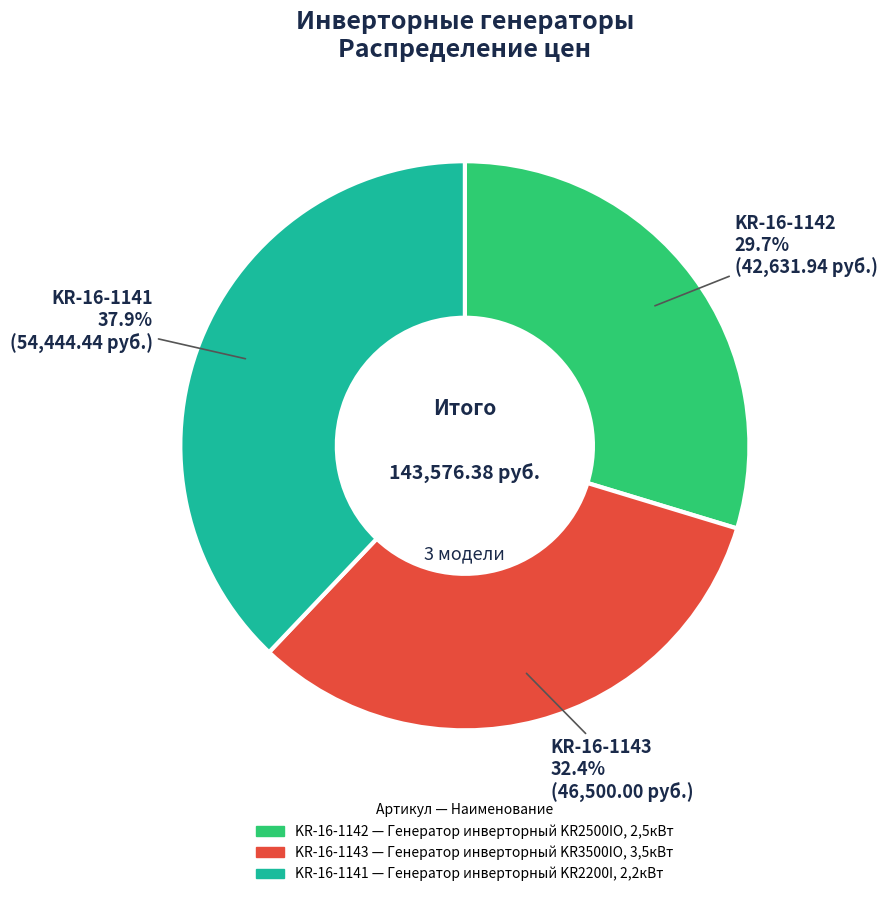

The KR-16-1141 slice represents 32% of the pie. True or false?

False